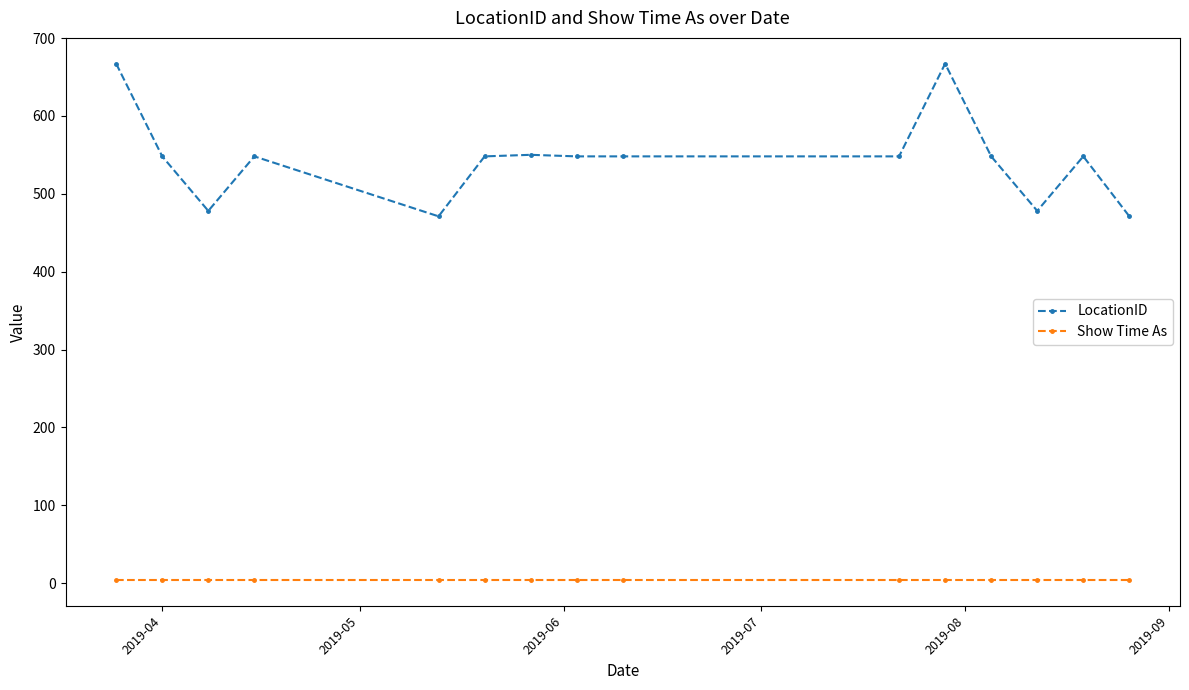

True or false: Show Time As and LocationID cross at least once.

False